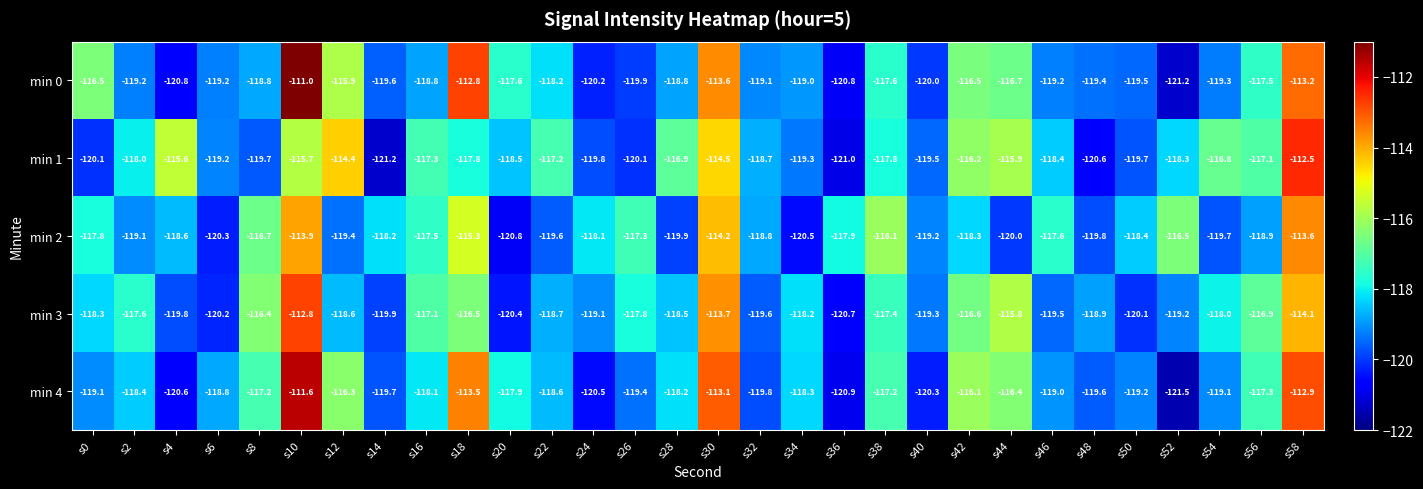

At how many categories does at least one series exceed -116?

7